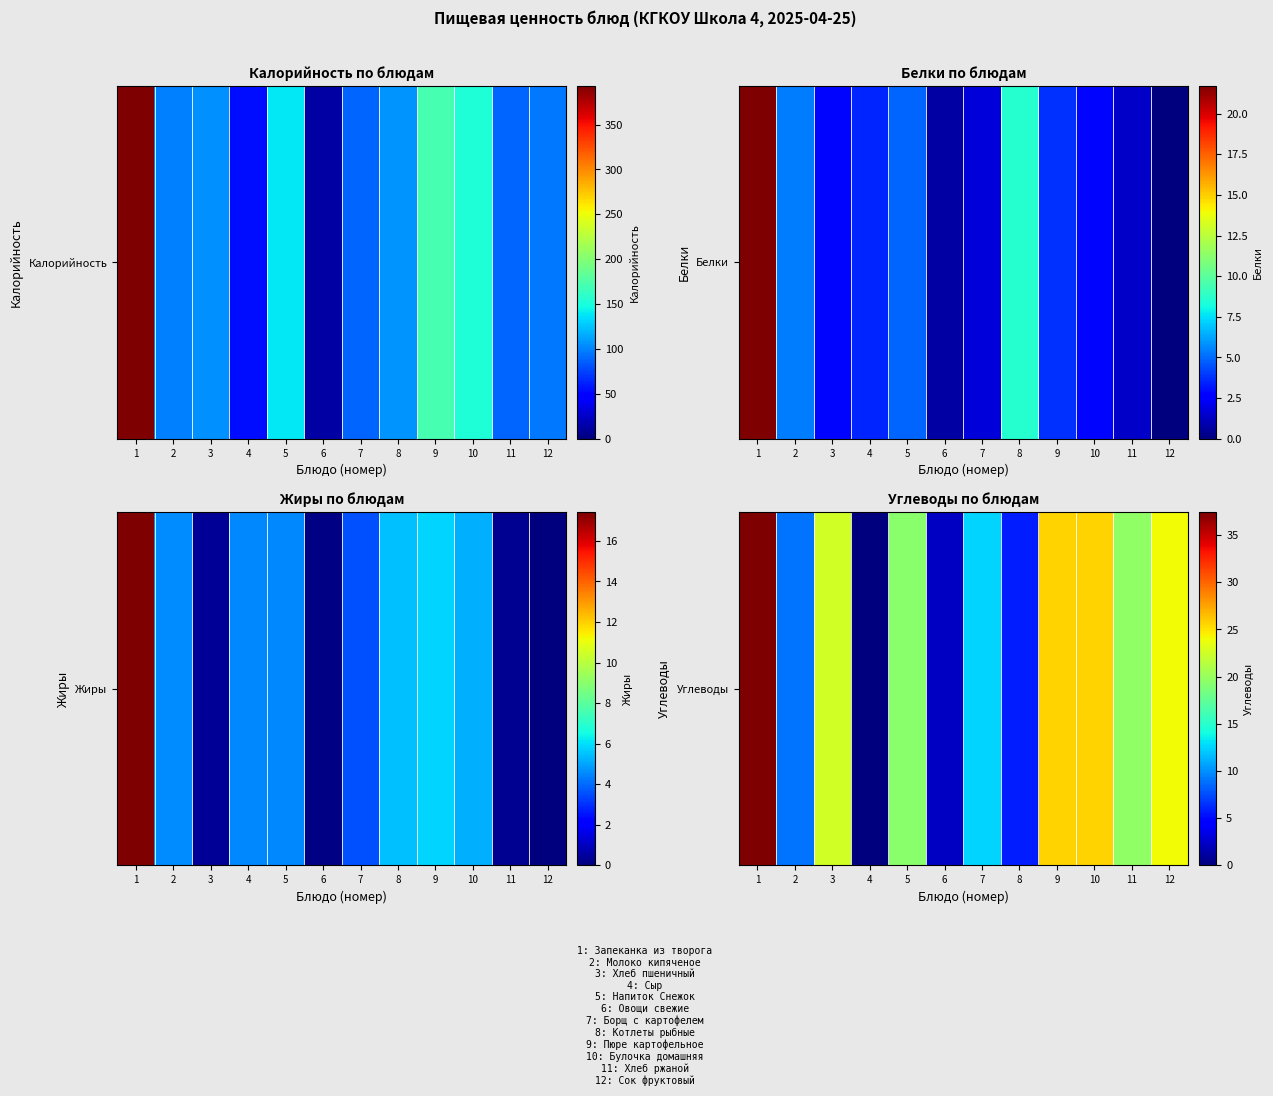

Is it true that the value at 1 is 37.4?

True